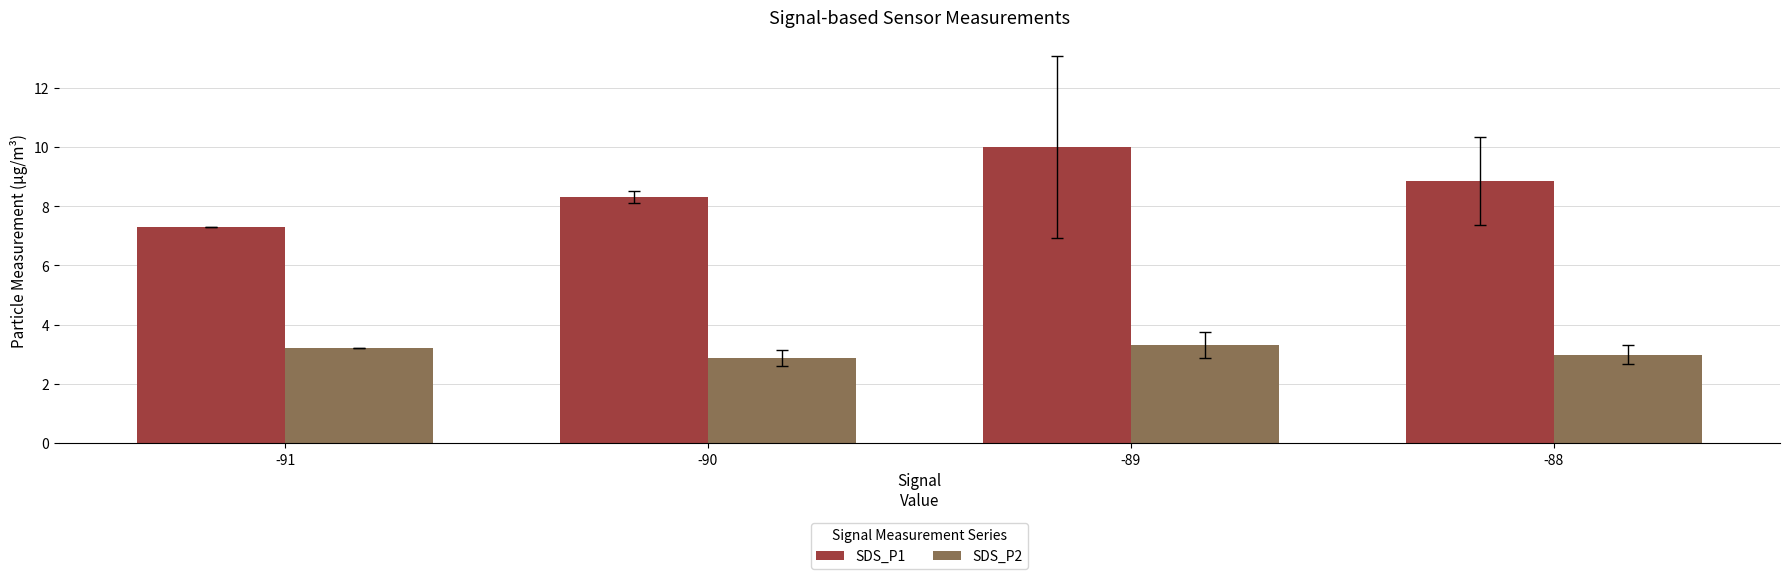

What is the difference between the SDS_P2 values at -89 and -90?

0.4